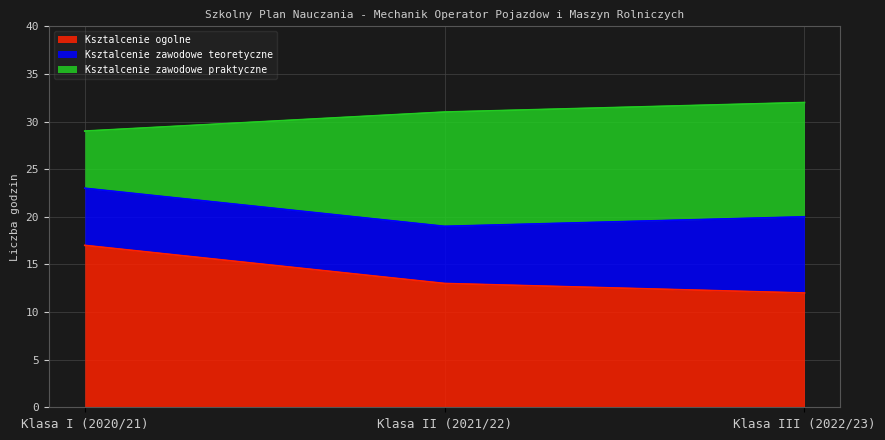

Rank the categories by Ksztalcenie ogolne value from highest to lowest.

Klasa I (2020/21), Klasa II (2021/22), Klasa III (2022/23)